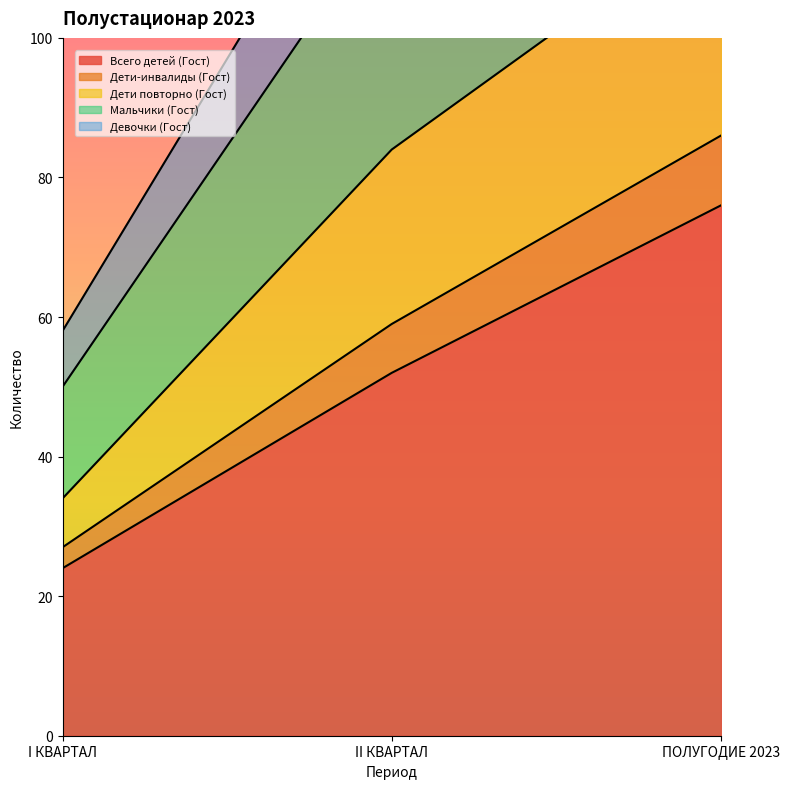

List the labels in order of Всего детей (Гост) value, smallest first.

I КВАРТАЛ, II КВАРТАЛ, ПОЛУГОДИЕ 2023